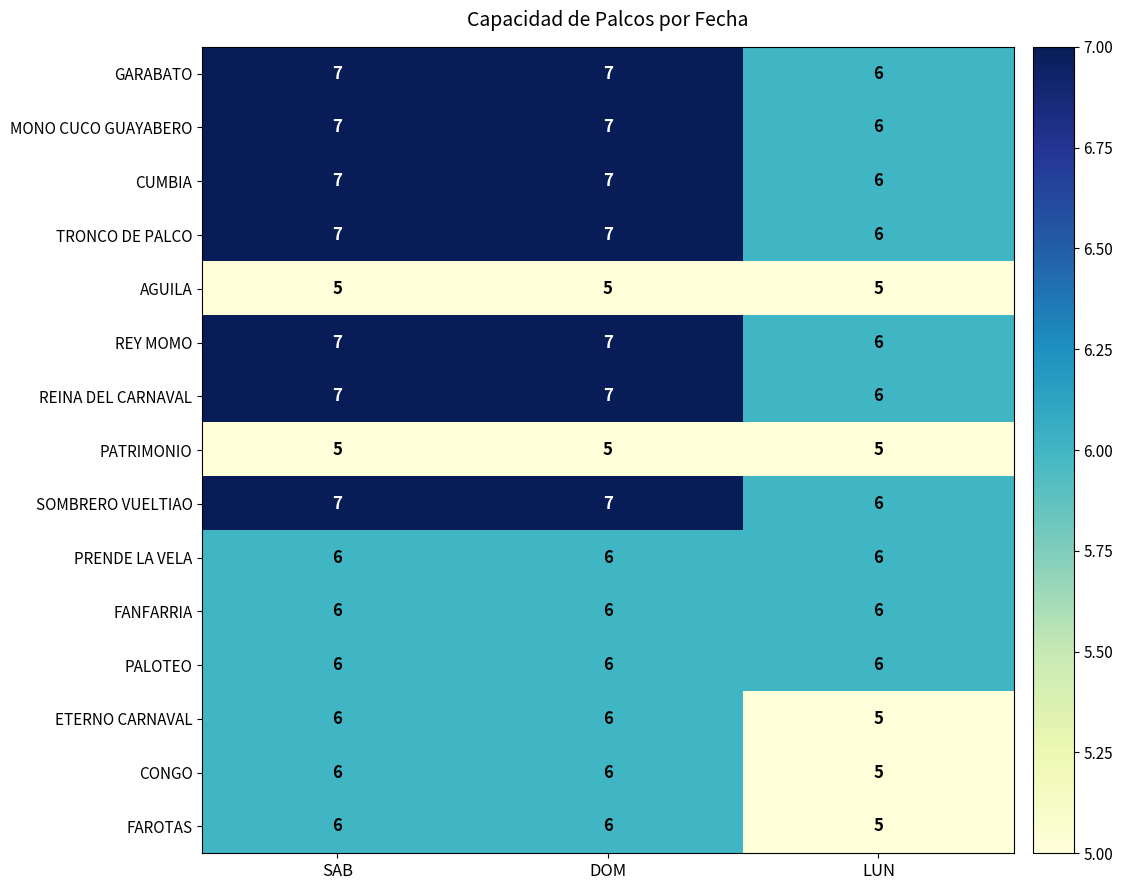

The ETERNO CARNAVAL series shows 8 at LUN. True or false?

False